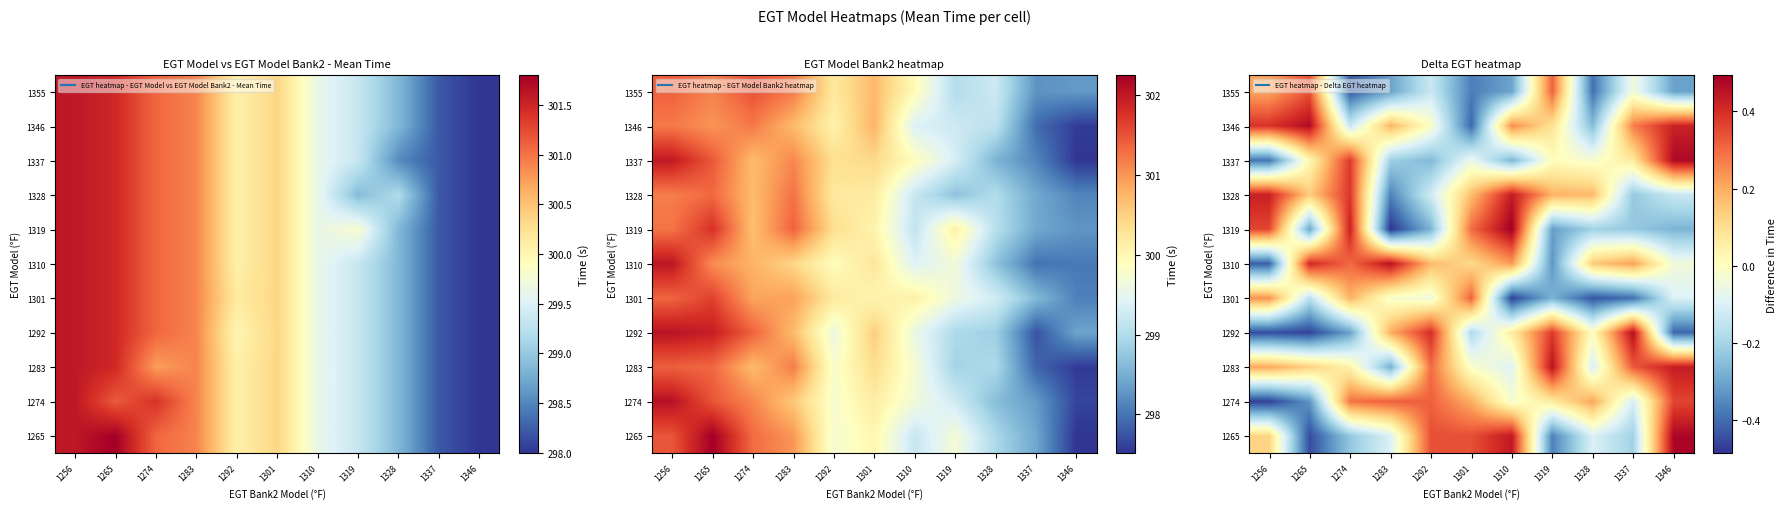

At how many categories does at least one series exceed 0?

11